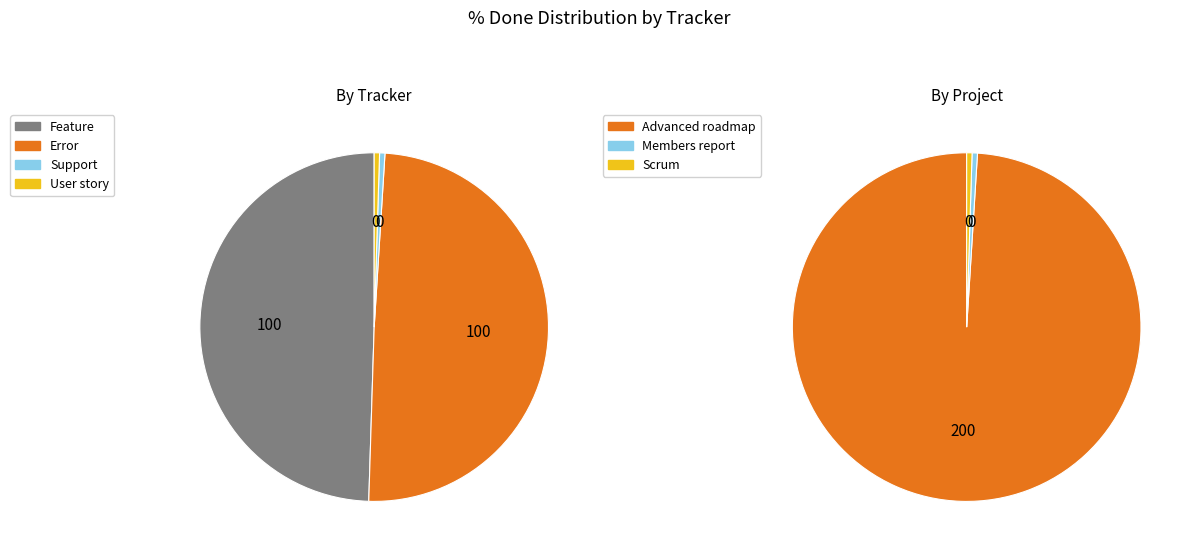

Is there any slice that represents more than half of the pie?

No